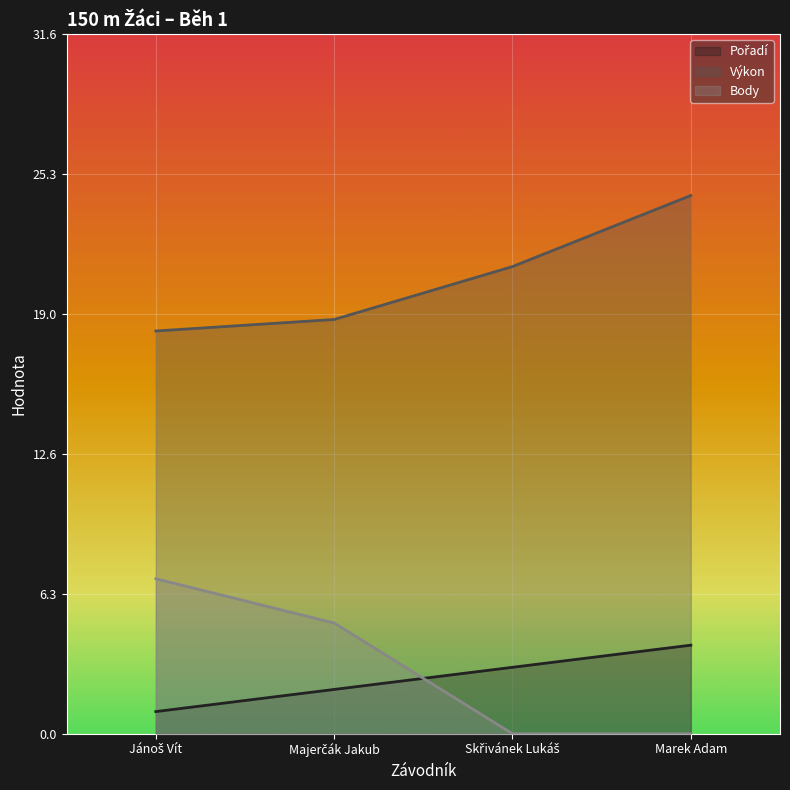

True or false: Pořadí and Výkon intersect in this chart.

False